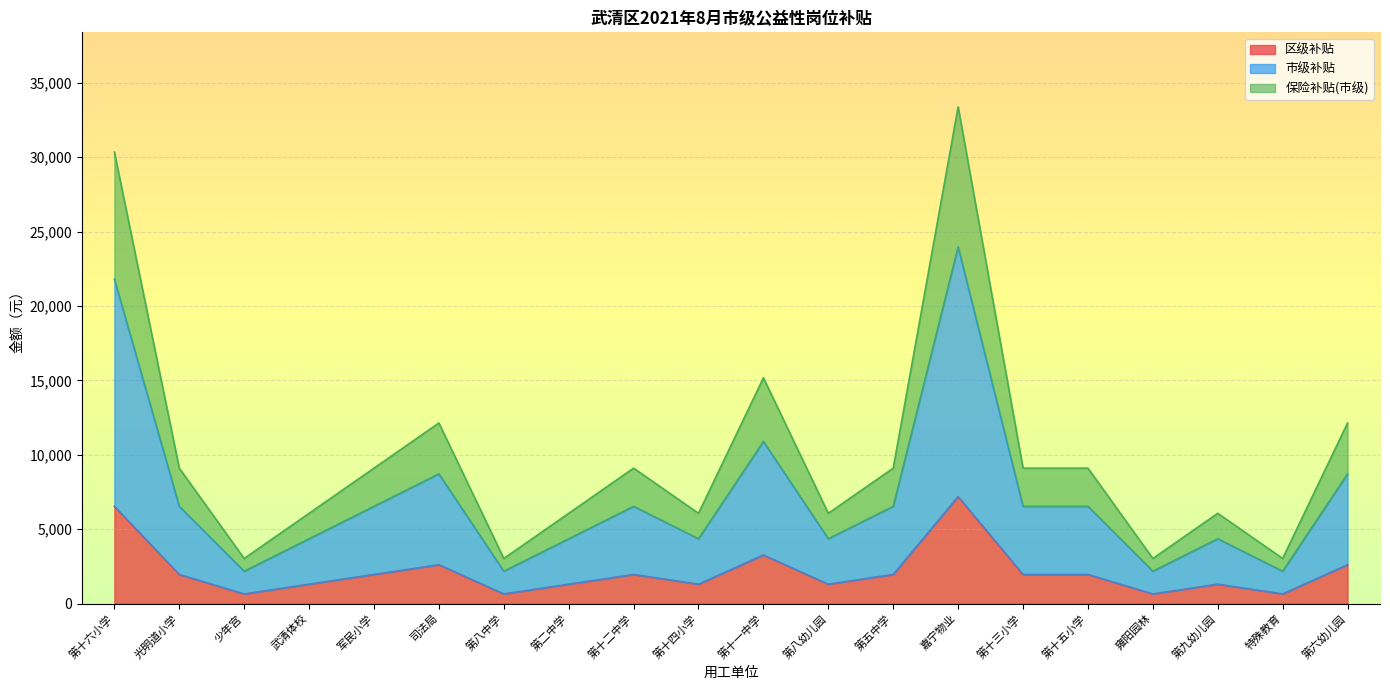

The 区级补贴 series shows 3270.0 at 第十一中学. True or false?

True